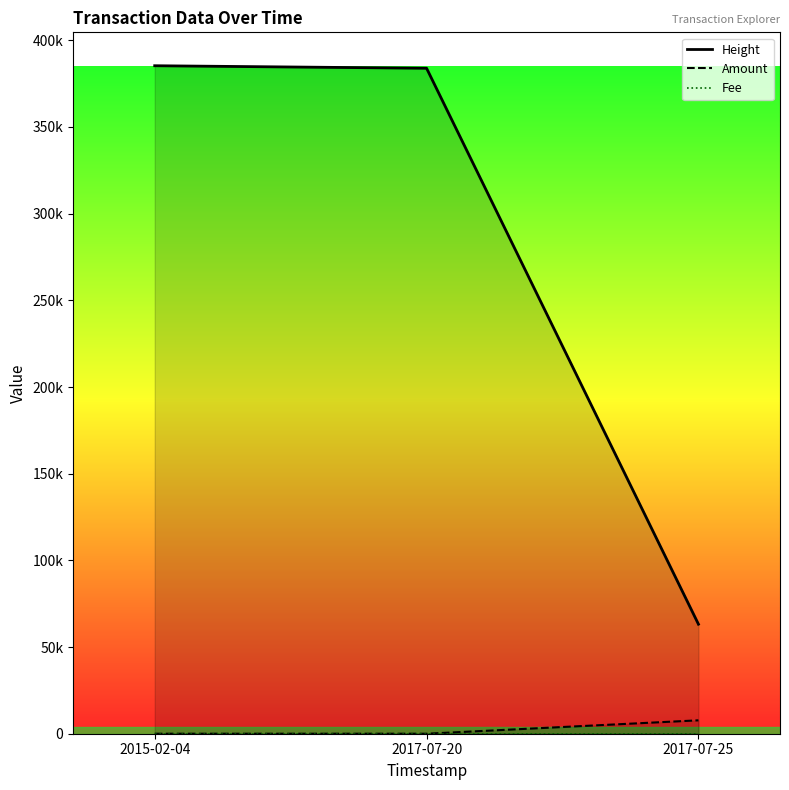

At which label is Fee closest to 1?

2015-02-04